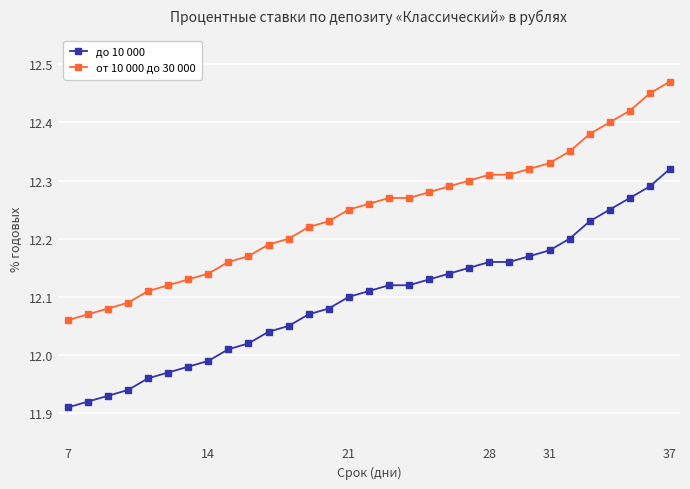

What is the sum of all до 10 000 values?

375.0